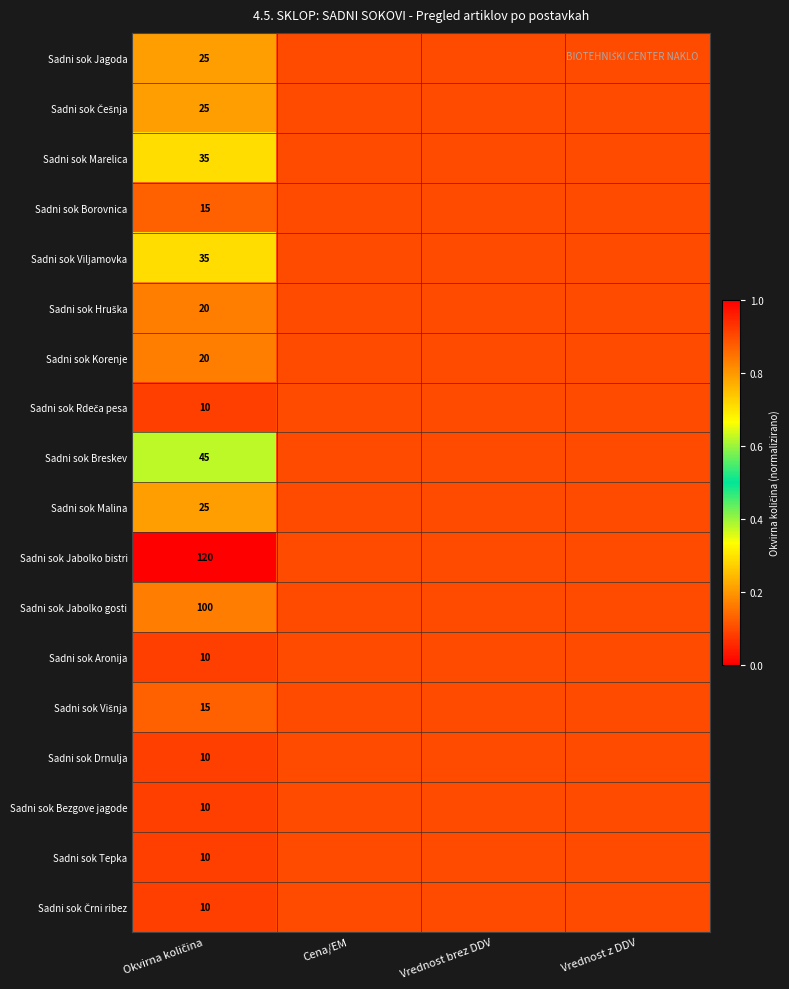

What is the sum of the Sadni sok Drnulja values at Vrednost z DDV and Cena/EM?

0.2